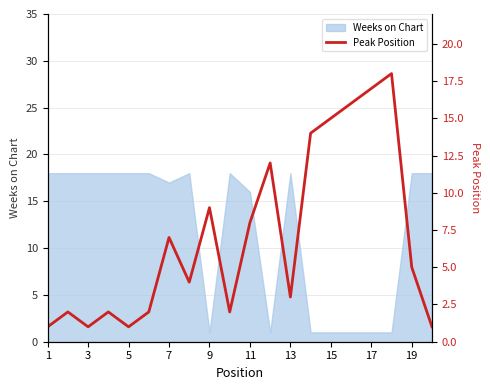

How many data points are above 5?

9